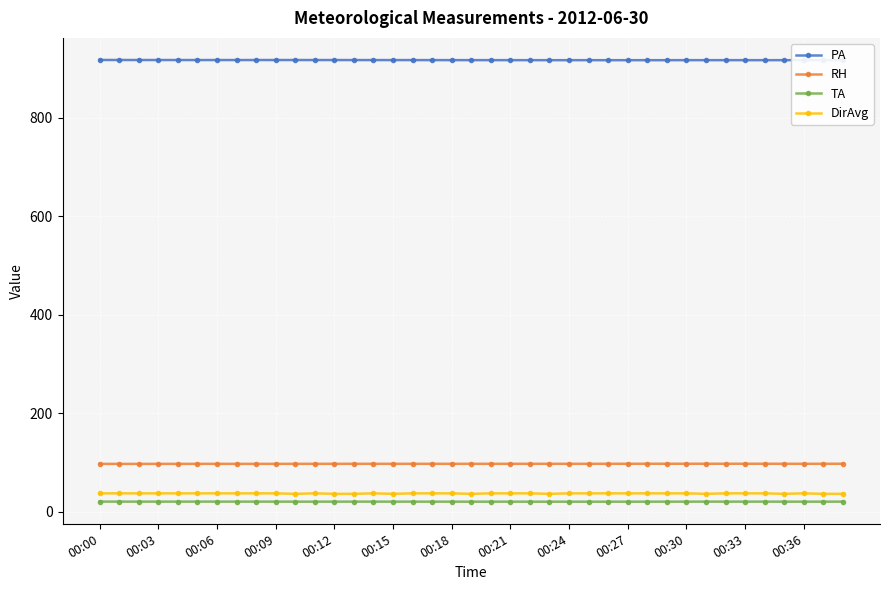

True or false: TA and PA intersect in this chart.

False